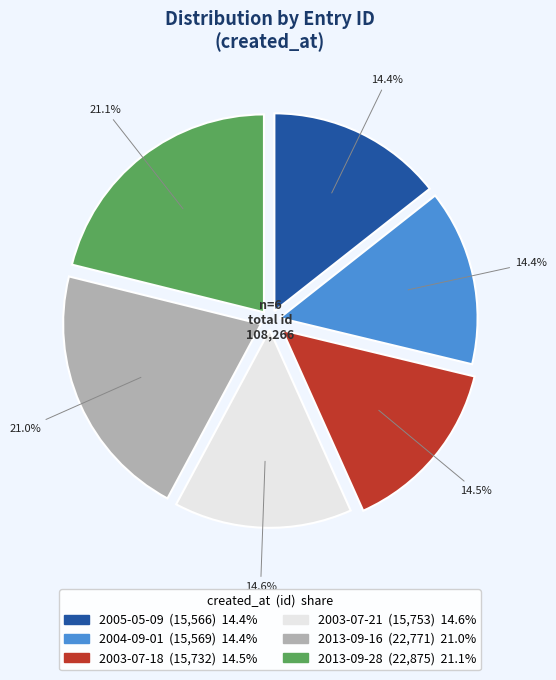

What portion of the pie excludes 2004-09-01?

85.6%